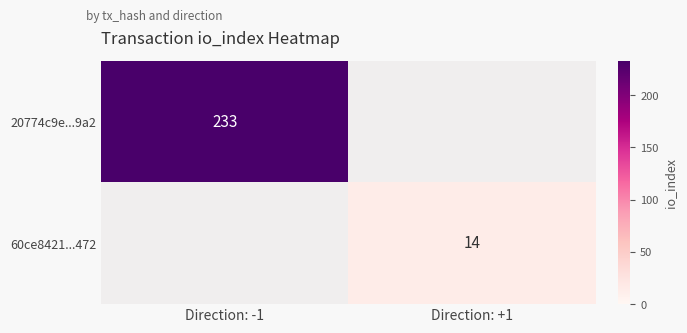

Is it true that 60ce8421...472 equals 14 at Direction: +1?

True